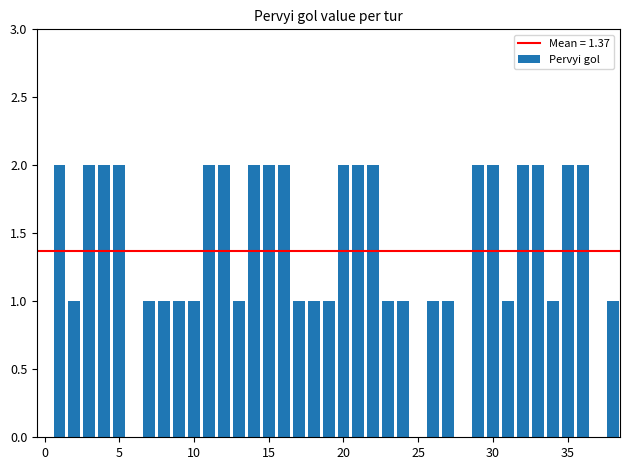

What is the sum of all values?

52